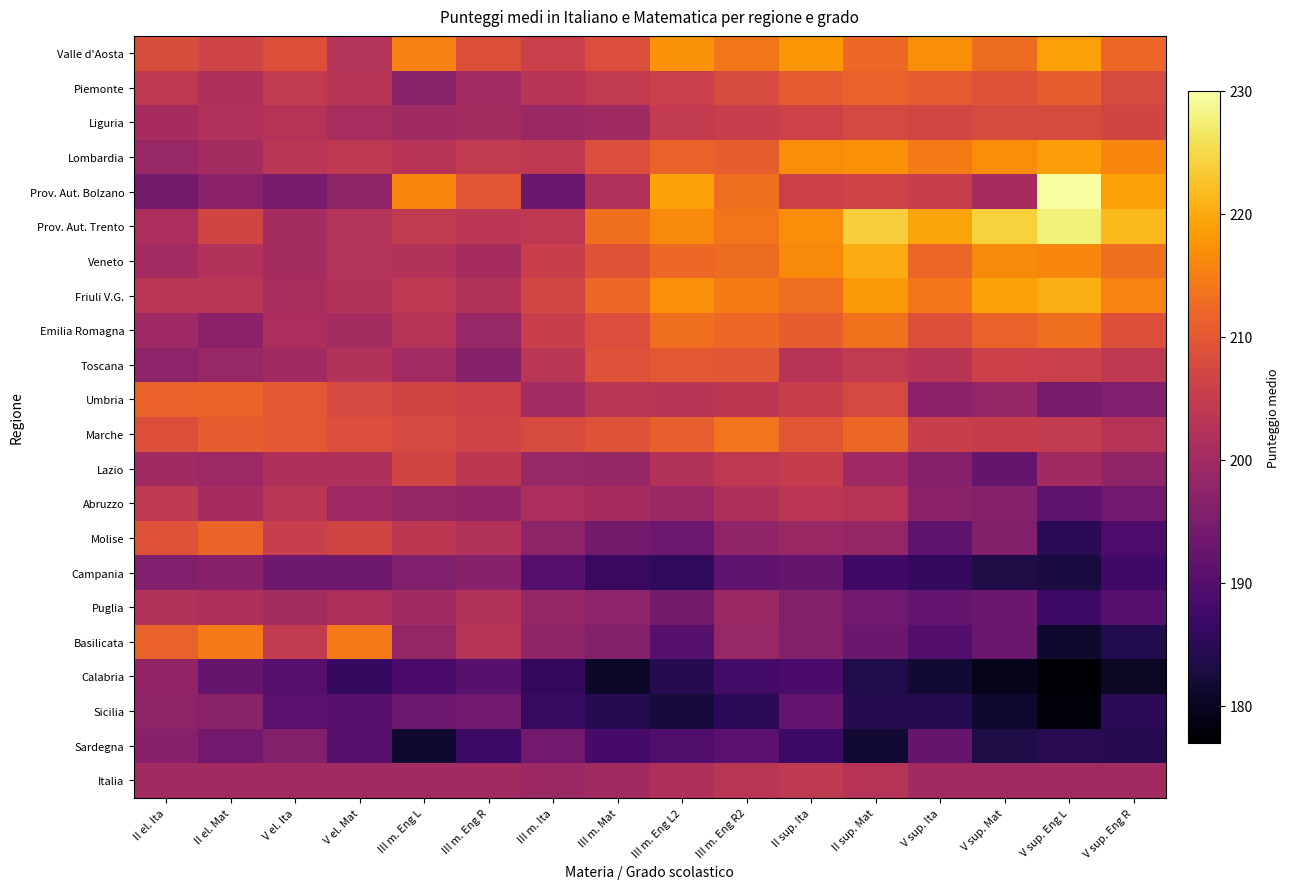

Reading left to right, transcribe all the data shown in this chart.

Valle d'Aosta: II el. Ita=208.3	II el. Mat=206.6	V el. Ita=208.6	V el. Mat=202.6	III m. Eng L=215.1	III m. Eng R=208.6	III m. Ita=205.7	III m. Mat=208.3	III m. Eng L2=217.4	III m. Eng R2=214.0	II sup. Ita=217.7	II sup. Mat=212.3	V sup. Ita=216.9	V sup. Mat=212.8	V sup. Eng L=218.8	V sup. Eng R=212.1
Piemonte: II el. Ita=204.3	II el. Mat=202.0	V el. Ita=204.3	V el. Mat=203.3	III m. Eng L=196.9	III m. Eng R=200.2	III m. Ita=202.9	III m. Mat=204.4	III m. Eng L2=205.7	III m. Eng R2=207.7	II sup. Ita=210.3	II sup. Mat=211.5	V sup. Ita=210.5	V sup. Mat=209.2	V sup. Eng L=210.8	V sup. Eng R=207.7
Liguria: II el. Ita=200.8	II el. Mat=202.1	V el. Ita=202.8	V el. Mat=200.9	III m. Eng L=199.9	III m. Eng R=200.4	III m. Ita=199.2	III m. Mat=199.9	III m. Eng L2=204.6	III m. Eng R2=205.3	II sup. Ita=206.4	II sup. Mat=207.5	V sup. Ita=206.8	V sup. Mat=207.8	V sup. Eng L=208.0	V sup. Eng R=206.8
Lombardia: II el. Ita=198.8	II el. Mat=200.5	V el. Ita=203.5	V el. Mat=204.3	III m. Eng L=202.9	III m. Eng R=204.7	III m. Ita=203.9	III m. Mat=208.4	III m. Eng L2=211.5	III m. Eng R2=210.9	II sup. Ita=216.6	II sup. Mat=217.2	V sup. Ita=214.6	V sup. Mat=216.7	V sup. Eng L=218.5	V sup. Eng R=215.7
Prov. Aut. Bolzano: II el. Ita=194.2	II el. Mat=197.1	V el. Ita=194.7	V el. Mat=197.5	III m. Eng L=215.8	III m. Eng R=209.7	III m. Ita=193.1	III m. Mat=202.2	III m. Eng L2=219.2	III m. Eng R2=213.2	II sup. Ita=206.0	II sup. Mat=206.4	V sup. Ita=205.6	V sup. Mat=200.8	V sup. Eng L=229.6	V sup. Eng R=219.0
Prov. Aut. Trento: II el. Ita=201.4	II el. Mat=206.7	V el. Ita=200.5	V el. Mat=202.6	III m. Eng L=204.5	III m. Eng R=203.5	III m. Ita=204.0	III m. Mat=213.4	III m. Eng L2=216.4	III m. Eng R2=214.0	II sup. Ita=216.6	II sup. Mat=224.0	V sup. Ita=219.3	V sup. Mat=224.1	V sup. Eng L=227.7	V sup. Eng R=221.6
Veneto: II el. Ita=200.3	II el. Mat=202.4	V el. Ita=200.5	V el. Mat=202.6	III m. Eng L=202.3	III m. Eng R=200.7	III m. Ita=205.5	III m. Mat=209.3	III m. Eng L2=212.4	III m. Eng R2=212.7	II sup. Ita=216.5	II sup. Mat=220.1	V sup. Ita=211.8	V sup. Mat=216.5	V sup. Eng L=215.8	V sup. Eng R=213.2
Friuli V.G.: II el. Ita=203.5	II el. Mat=203.4	V el. Ita=201.1	V el. Mat=202.5	III m. Eng L=203.9	III m. Eng R=202.4	III m. Ita=206.8	III m. Mat=212.4	III m. Eng L2=217.0	III m. Eng R2=214.9	II sup. Ita=213.0	II sup. Mat=218.1	V sup. Ita=214.1	V sup. Mat=219.1	V sup. Eng L=220.3	V sup. Eng R=215.5
Emilia Romagna: II el. Ita=199.8	II el. Mat=197.3	V el. Ita=201.3	V el. Mat=200.4	III m. Eng L=202.9	III m. Eng R=198.9	III m. Ita=205.5	III m. Mat=208.4	III m. Eng L2=213.1	III m. Eng R2=212.2	II sup. Ita=210.8	II sup. Mat=213.5	V sup. Ita=208.8	V sup. Mat=211.5	V sup. Eng L=213.1	V sup. Eng R=208.7
Toscana: II el. Ita=197.5	II el. Mat=198.8	V el. Ita=200.2	V el. Mat=202.3	III m. Eng L=200.4	III m. Eng R=196.5	III m. Ita=203.4	III m. Mat=209.0	III m. Eng L2=210.1	III m. Eng R2=209.9	II sup. Ita=203.0	II sup. Mat=204.5	V sup. Ita=203.2	V sup. Mat=205.9	V sup. Eng L=205.8	V sup. Eng R=204.1
Umbria: II el. Ita=211.5	II el. Mat=211.7	V el. Ita=210.0	V el. Mat=207.6	III m. Eng L=206.8	III m. Eng R=205.9	III m. Ita=200.2	III m. Mat=203.4	III m. Eng L2=203.2	III m. Eng R2=203.9	II sup. Ita=205.5	II sup. Mat=207.4	V sup. Ita=197.3	V sup. Mat=198.4	V sup. Eng L=194.6	V sup. Eng R=195.8
Marche: II el. Ita=208.6	II el. Mat=210.6	V el. Ita=210.0	V el. Mat=208.3	III m. Eng L=207.4	III m. Eng R=206.4	III m. Ita=207.7	III m. Mat=209.2	III m. Eng L2=211.1	III m. Eng R2=213.8	II sup. Ita=209.8	II sup. Mat=212.2	V sup. Ita=205.4	V sup. Mat=205.1	V sup. Eng L=204.6	V sup. Eng R=202.7
Lazio: II el. Ita=199.9	II el. Mat=199.4	V el. Ita=201.7	V el. Mat=201.8	III m. Eng L=206.8	III m. Eng R=203.7	III m. Ita=198.8	III m. Mat=198.4	III m. Eng L2=202.3	III m. Eng R2=204.1	II sup. Ita=205.1	II sup. Mat=199.8	V sup. Ita=196.4	V sup. Mat=192.4	V sup. Eng L=200.1	V sup. Eng R=197.7
Abruzzo: II el. Ita=204.2	II el. Mat=200.8	V el. Ita=203.4	V el. Mat=199.7	III m. Eng L=198.5	III m. Eng R=198.3	III m. Ita=201.3	III m. Mat=200.6	III m. Eng L2=199.3	III m. Eng R2=201.9	II sup. Ita=203.6	II sup. Mat=202.8	V sup. Ita=197.2	V sup. Mat=196.4	V sup. Eng L=191.3	V sup. Eng R=193.9
Molise: II el. Ita=209.2	II el. Mat=211.6	V el. Ita=205.3	V el. Mat=206.8	III m. Eng L=203.9	III m. Eng R=202.3	III m. Ita=197.7	III m. Mat=194.1	III m. Eng L2=193.3	III m. Eng R2=197.8	II sup. Ita=199.1	II sup. Mat=198.4	V sup. Ita=191.5	V sup. Mat=196.0	V sup. Eng L=185.0	V sup. Eng R=189.1
Campania: II el. Ita=195.7	II el. Mat=196.7	V el. Ita=193.4	V el. Mat=193.4	III m. Eng L=195.6	III m. Eng R=196.6	III m. Ita=190.2	III m. Mat=186.5	III m. Eng L2=185.7	III m. Eng R2=191.5	II sup. Ita=192.5	II sup. Mat=187.7	V sup. Ita=185.9	V sup. Mat=183.6	V sup. Eng L=183.0	V sup. Eng R=187.7
Puglia: II el. Ita=202.3	II el. Mat=201.8	V el. Ita=200.5	V el. Mat=201.5	III m. Eng L=200.0	III m. Eng R=202.4	III m. Ita=198.6	III m. Mat=197.3	III m. Eng L2=194.0	III m. Eng R2=199.1	II sup. Ita=196.2	II sup. Mat=193.7	V sup. Ita=191.9	V sup. Mat=193.1	V sup. Eng L=187.0	V sup. Eng R=190.3
Basilicata: II el. Ita=211.4	II el. Mat=214.7	V el. Ita=204.6	V el. Mat=214.4	III m. Eng L=198.4	III m. Eng R=202.7	III m. Ita=197.6	III m. Mat=196.1	III m. Eng L2=190.3	III m. Eng R2=198.8	II sup. Ita=196.2	II sup. Mat=193.1	V sup. Ita=190.0	V sup. Mat=192.8	V sup. Eng L=181.2	V sup. Eng R=184.0
Calabria: II el. Ita=198.2	II el. Mat=192.2	V el. Ita=190.2	V el. Mat=185.9	III m. Eng L=188.8	III m. Eng R=190.5	III m. Ita=185.8	III m. Mat=180.9	III m. Eng L2=184.4	III m. Eng R2=187.9	II sup. Ita=188.8	II sup. Mat=183.8	V sup. Ita=181.8	V sup. Mat=179.5	V sup. Eng L=177.2	V sup. Eng R=180.4
Sicilia: II el. Ita=197.6	II el. Mat=196.9	V el. Ita=190.8	V el. Mat=190.3	III m. Eng L=193.2	III m. Eng R=193.7	III m. Ita=186.4	III m. Mat=184.5	III m. Eng L2=182.5	III m. Eng R2=185.2	II sup. Ita=191.7	II sup. Mat=184.2	V sup. Ita=184.1	V sup. Mat=181.4	V sup. Eng L=178.0	V sup. Eng R=184.9
Sardegna: II el. Ita=196.7	II el. Mat=193.9	V el. Ita=196.2	V el. Mat=190.1	III m. Eng L=181.6	III m. Eng R=187.1	III m. Ita=193.8	III m. Mat=188.3	III m. Eng L2=189.5	III m. Eng R2=190.8	II sup. Ita=187.0	II sup. Mat=181.8	V sup. Ita=192.2	V sup. Mat=183.3	V sup. Eng L=184.8	V sup. Eng R=184.4
Italia: II el. Ita=200.0	II el. Mat=200.0	V el. Ita=200.0	V el. Mat=200.0	III m. Eng L=200.0	III m. Eng R=200.0	III m. Ita=199.1	III m. Mat=200.1	III m. Eng L2=201.6	III m. Eng R2=203.3	II sup. Ita=204.1	II sup. Mat=202.8	V sup. Ita=200.0	V sup. Mat=200.0	V sup. Eng L=200.0	V sup. Eng R=200.0